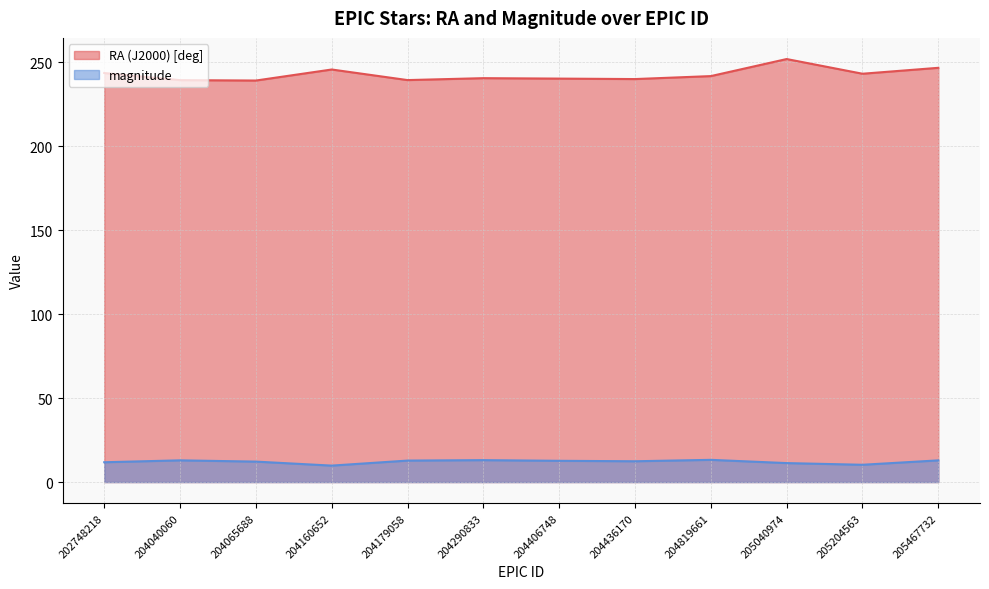

Which category has the lowest value across all series?

204160652